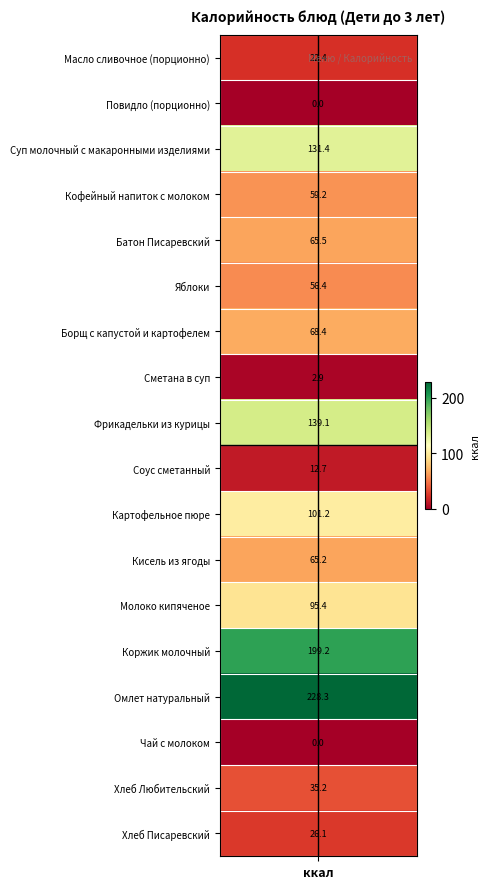

At 0, list the series in order from largest to smallest.

Омлет натуральный, Коржик молочный, Фрикадельки из курицы, Суп молочный с макаронными изделиями, Картофельное пюре, Молоко кипяченое, Борщ с капустой и картофелем, Батон Писаревский, Кисель из ягоды, Кофейный напиток с молоком, Яблоки, Хлеб Любительский, Хлеб Писаревский, Масло сливочное (порционно), Соус сметанный, Сметана в суп, Повидло (порционно), Чай с молоком